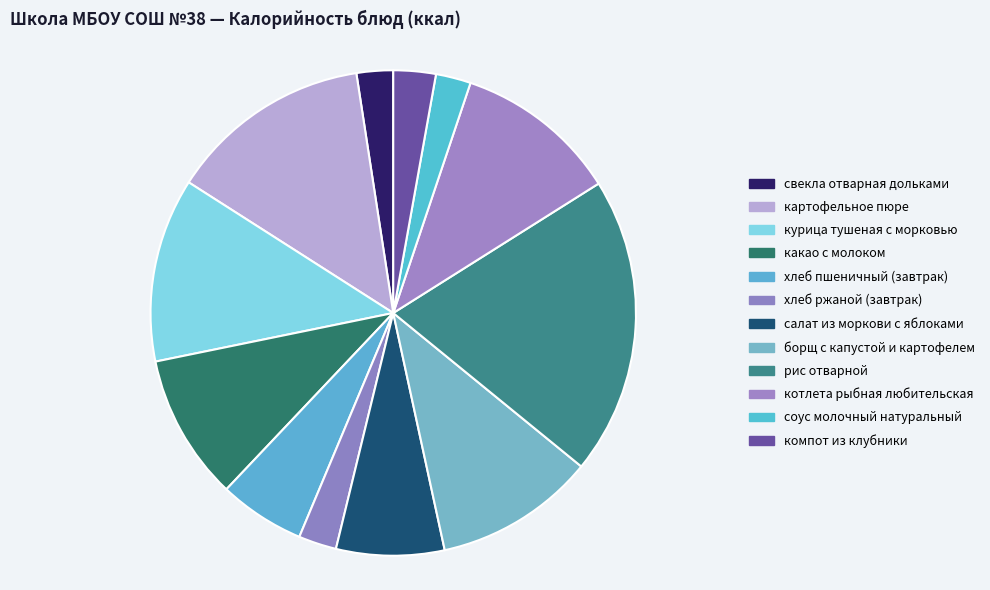

Which has a higher value, хлеб пшеничный (завтрак) or курица тушеная с морковью?

курица тушеная с морковью